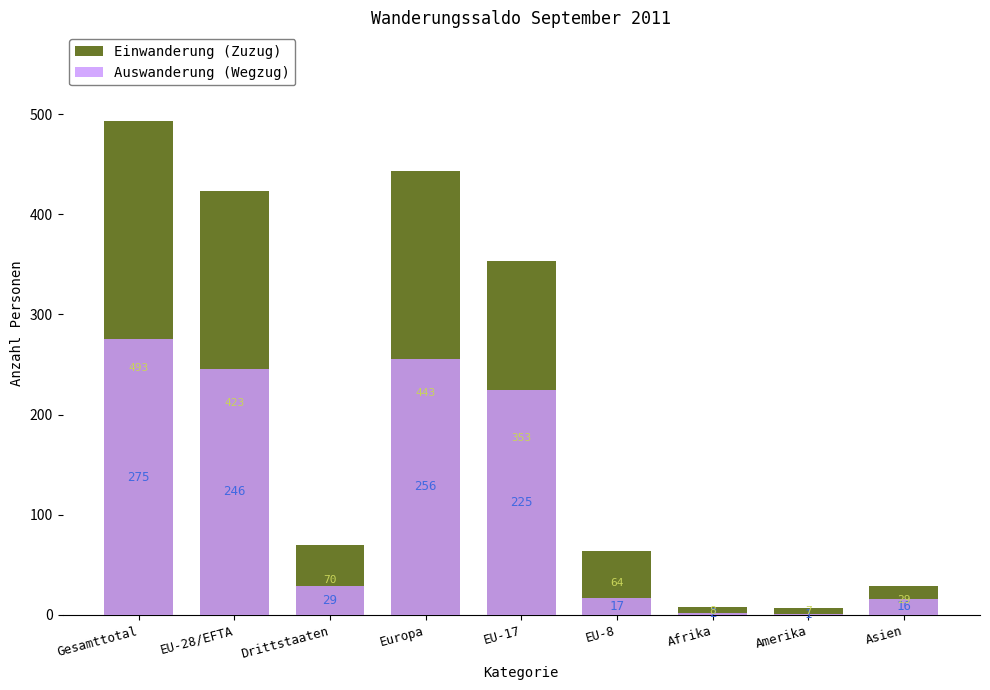

Does the chart contain any negative values?

No